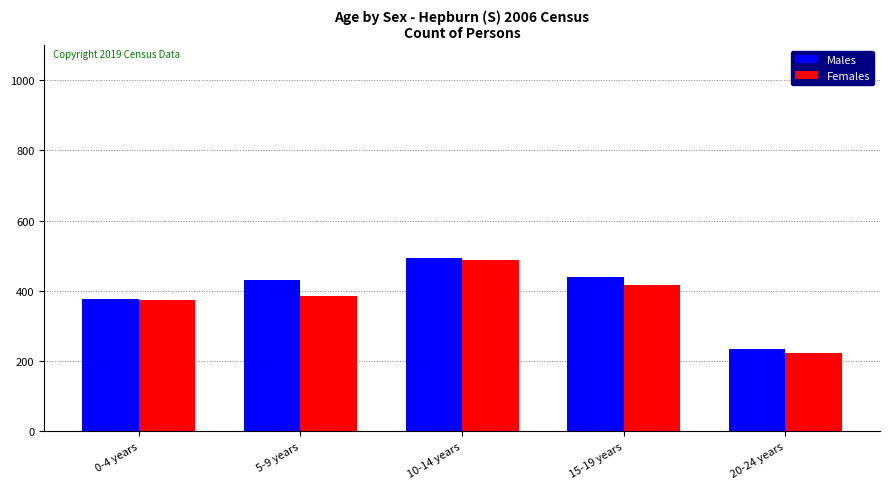

Is it true that Males equals 440 at 15-19 years?

True